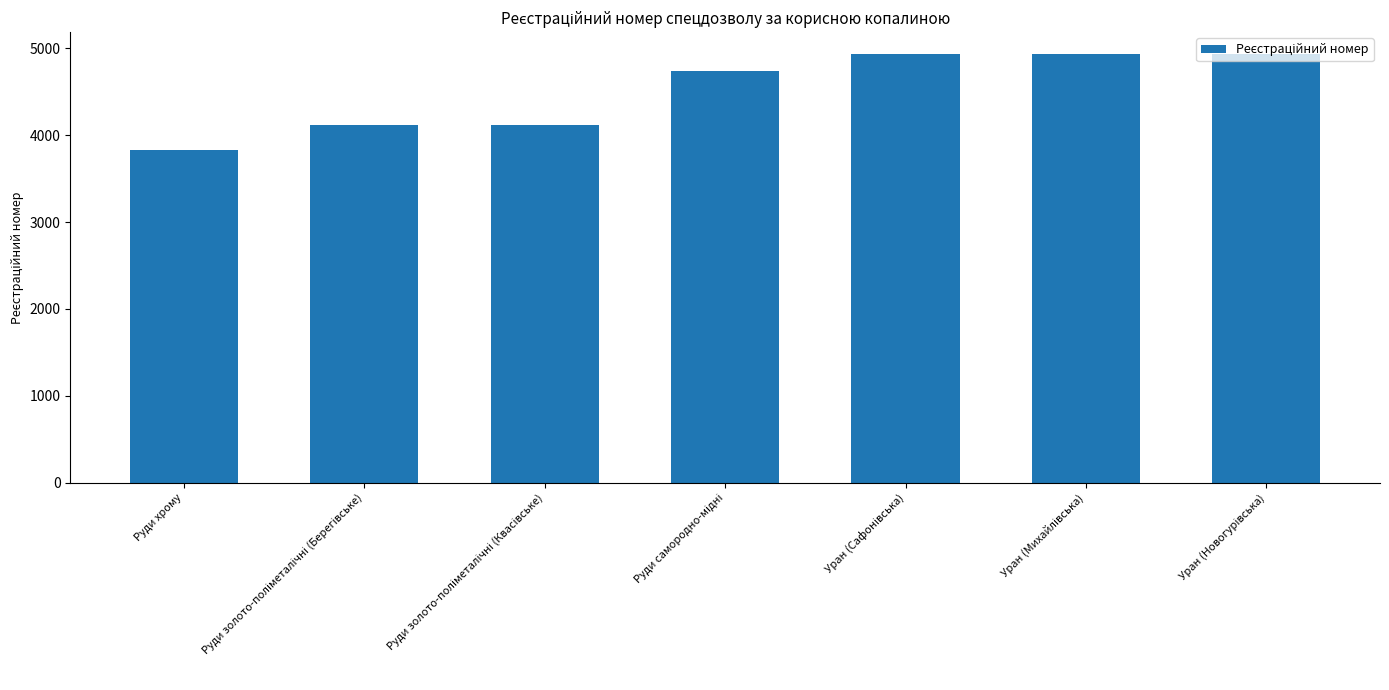

What is the average value?

4516